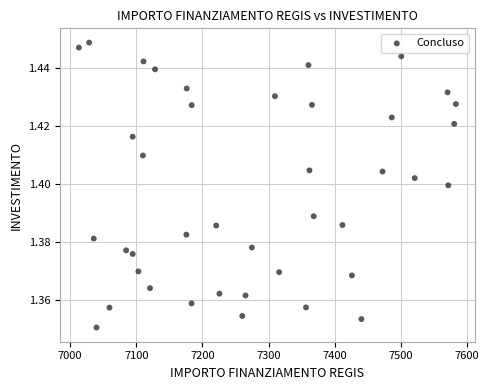

What is the range of X values (max minus min)?

569.6